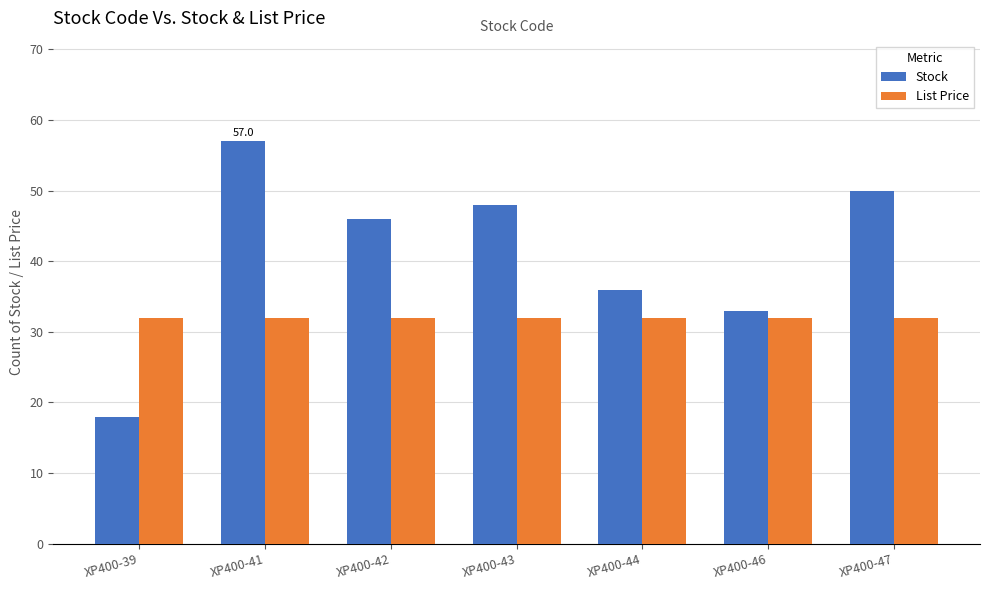

Which series changed the most between XP400-39 and XP400-43?

Stock